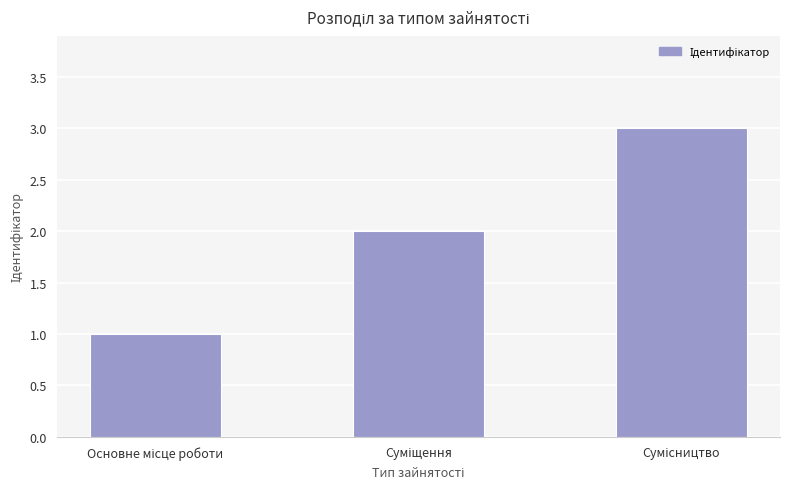

What is the greatest value displayed?

3